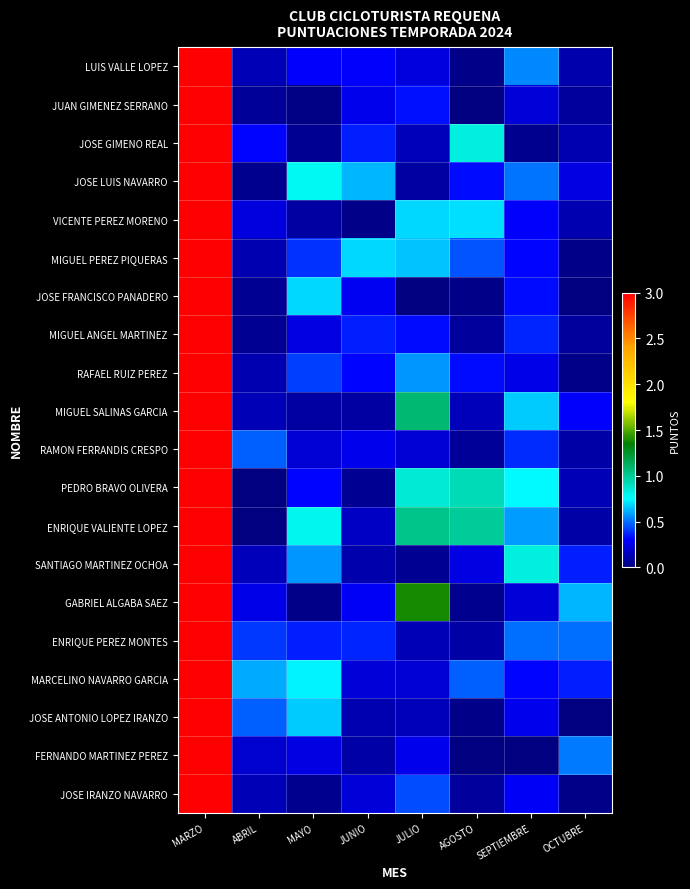

What is the total value across all series at MAYO?

7.0